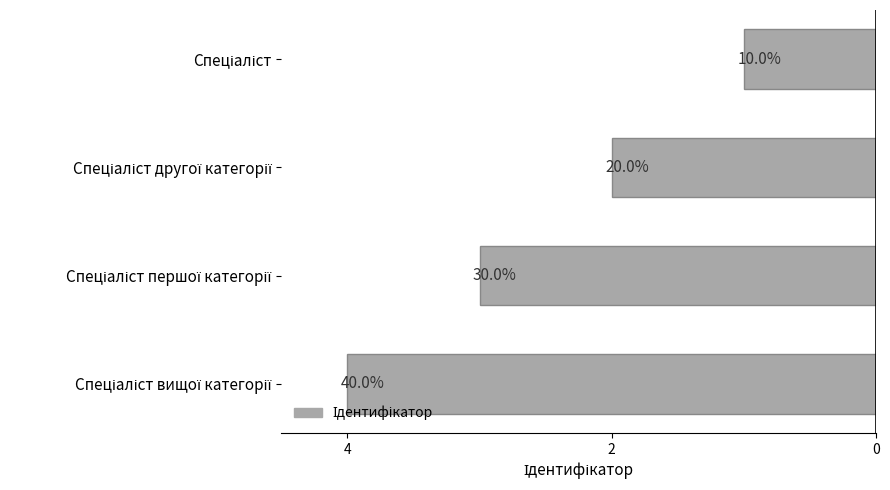

How many bars are there in total?

4